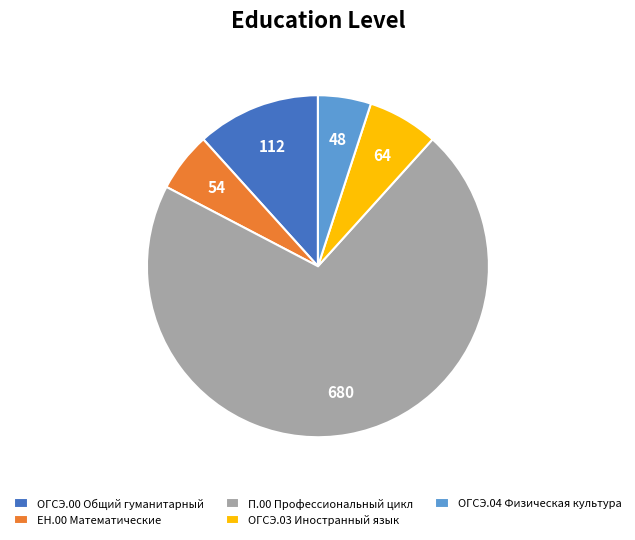

Count the number of slices in the pie.

5